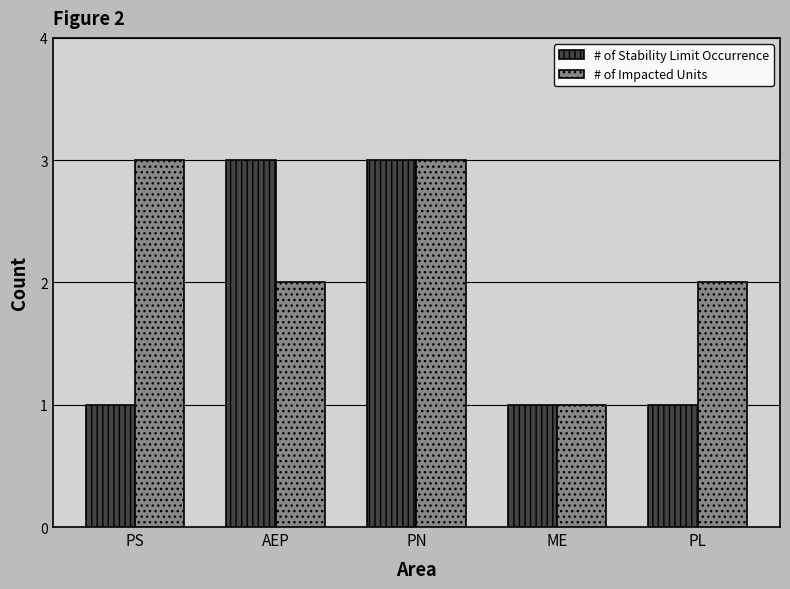

What value does the # of Impacted Units series have at AEP?

2